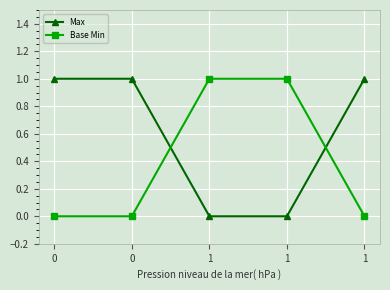

What are all the series names shown in the legend?

Max, Base Min